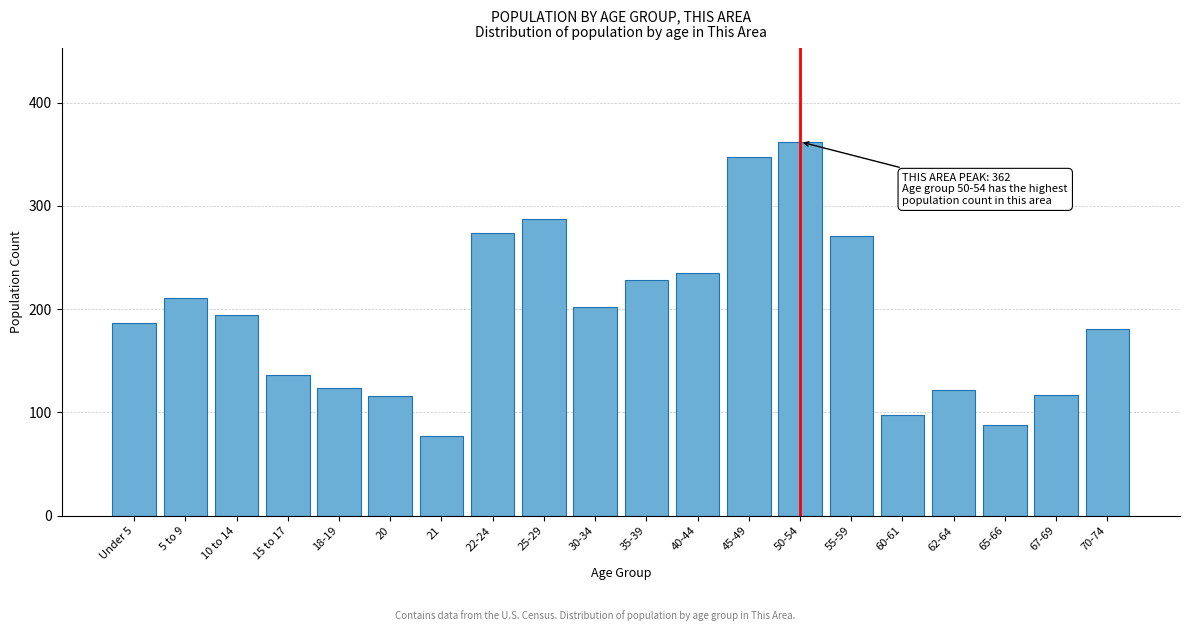

What is the value of the 3rd bar from the left?

194